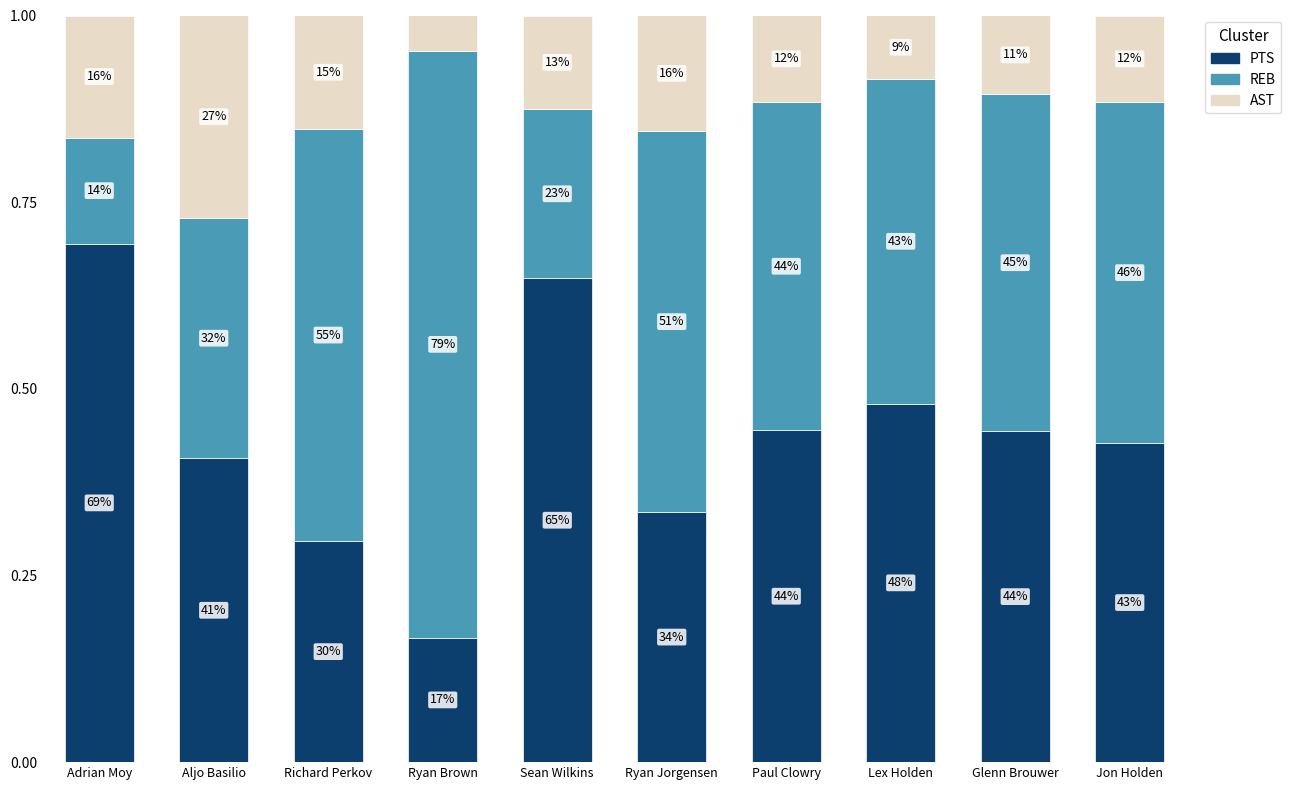

How many bars are there in total?

10